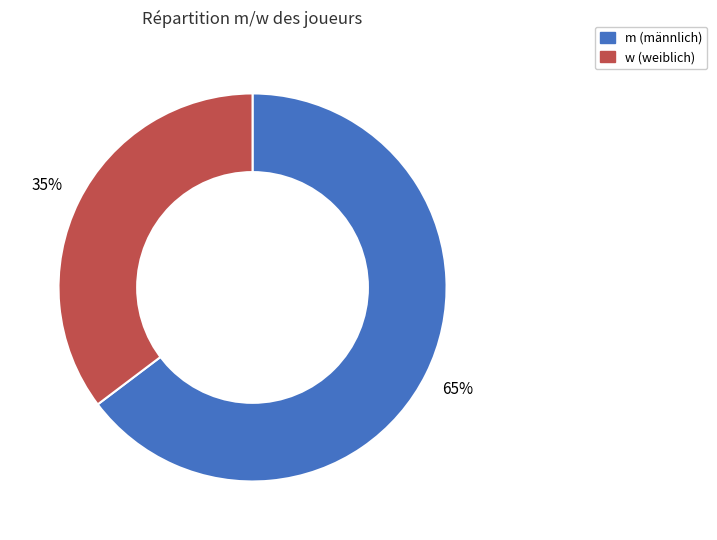

Rank the categories by value from highest to lowest.

m, w